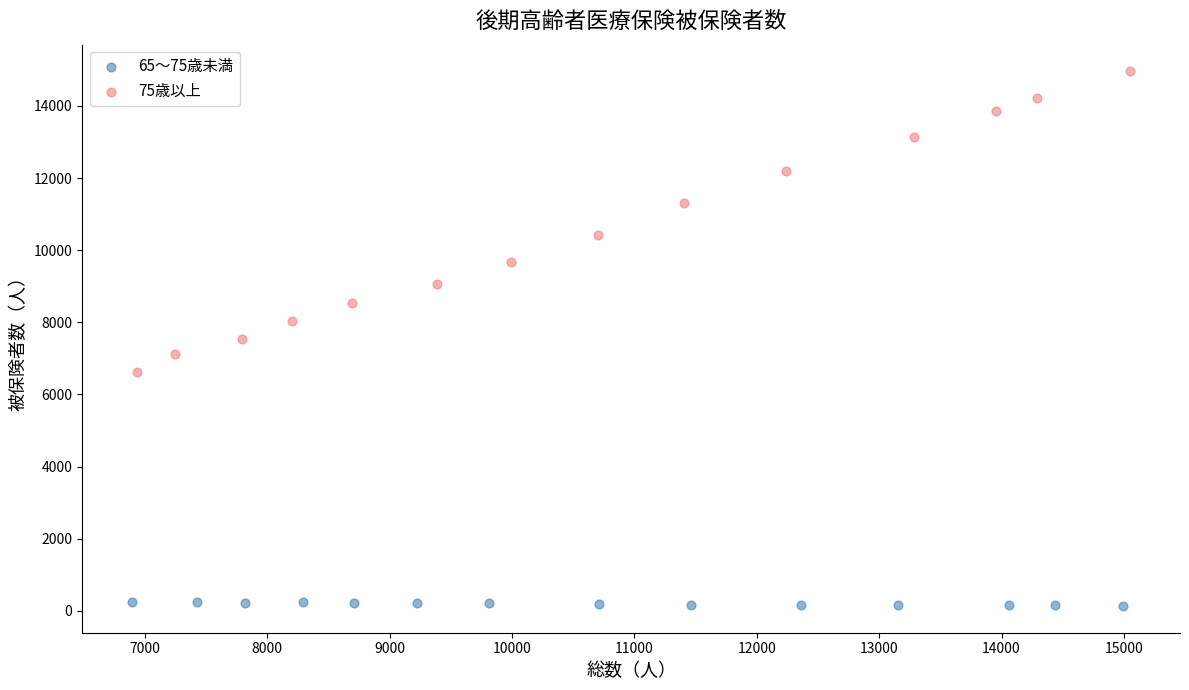

Which series contains the lowest Y value?

65～75歳未満